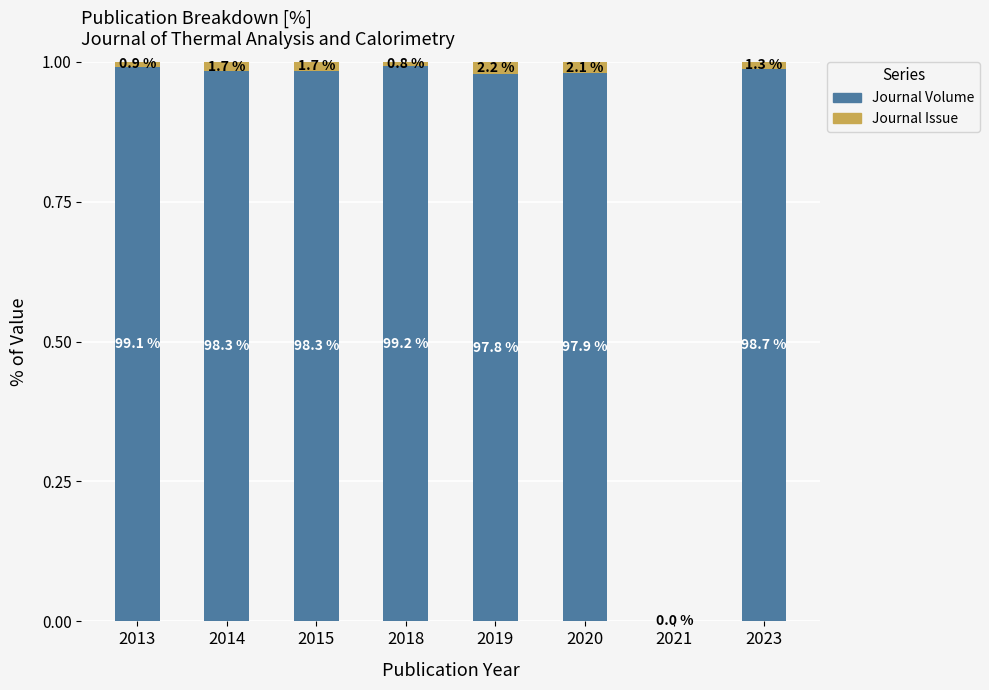

Does the chart contain stacked bars?

Yes